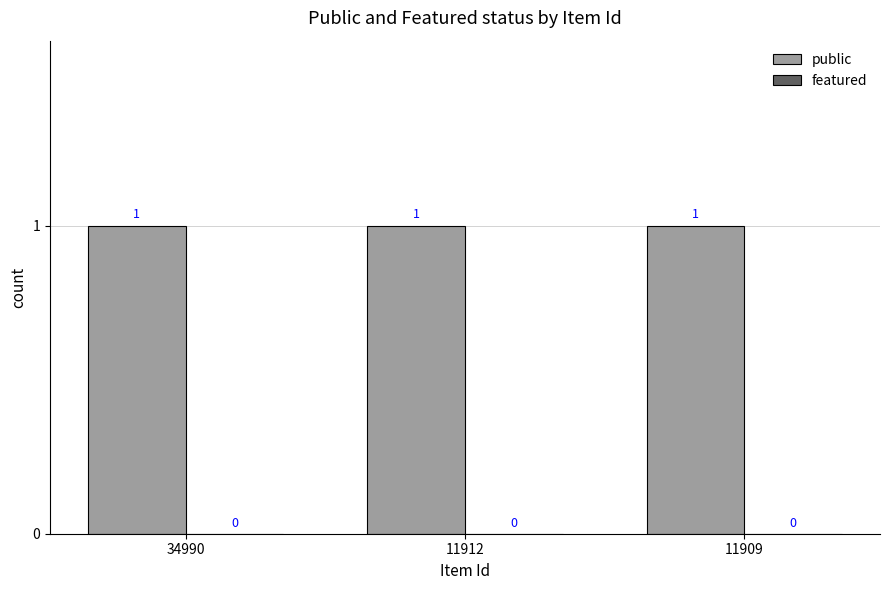

What is the total value across all series at 34990?

1